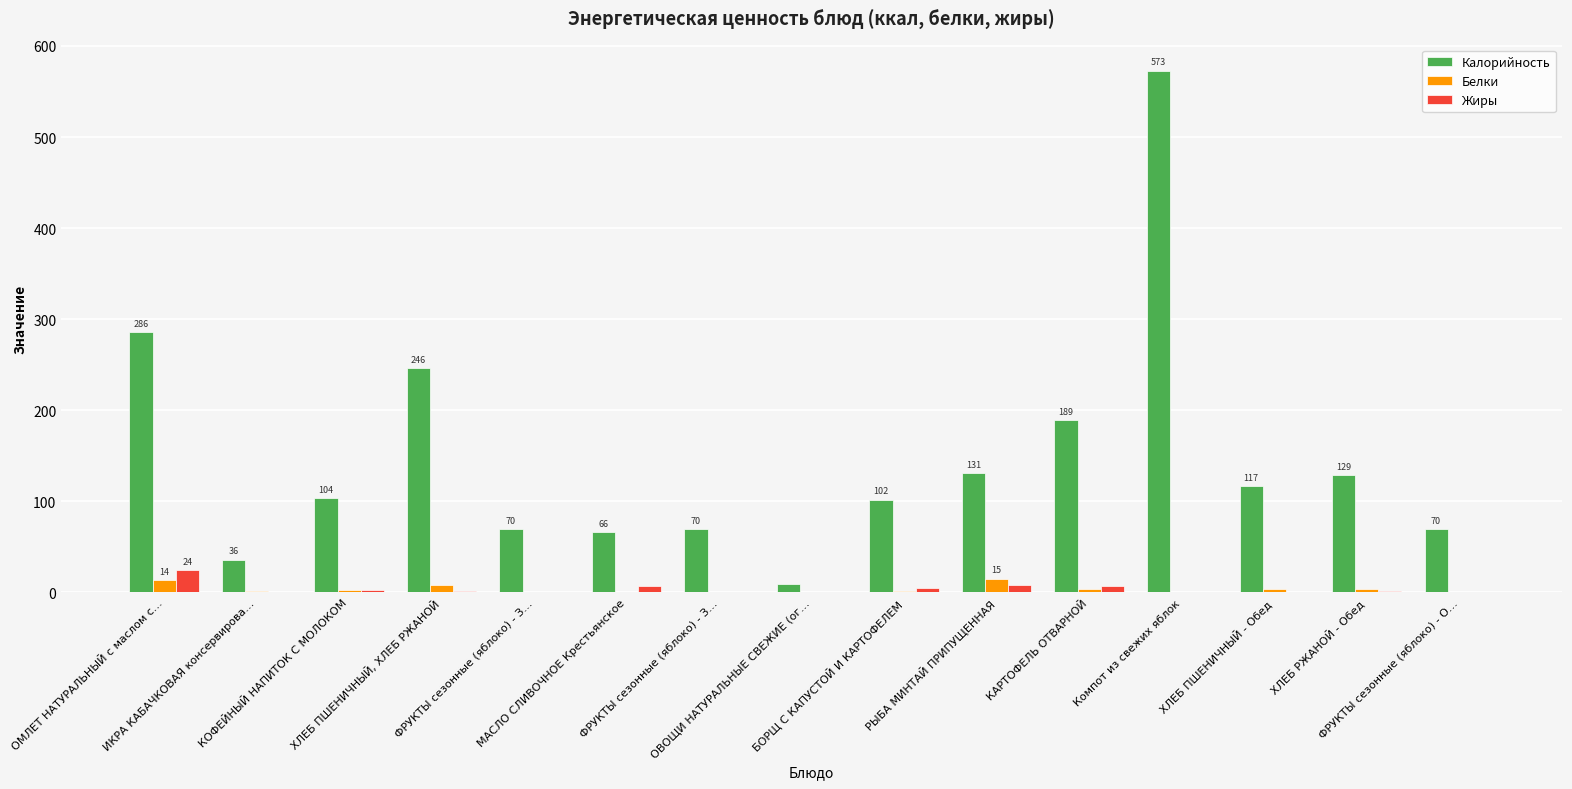

Does the chart contain stacked bars?

No